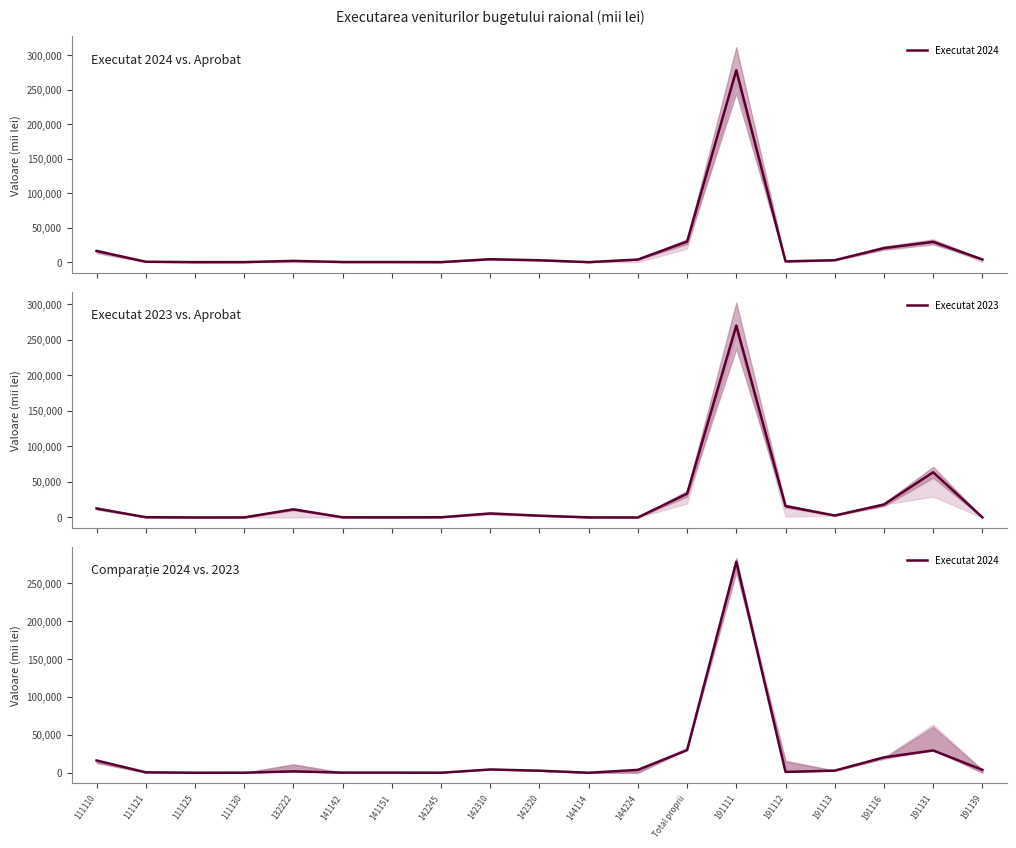

What is the sum of all Executat 2024 values?

395383.9